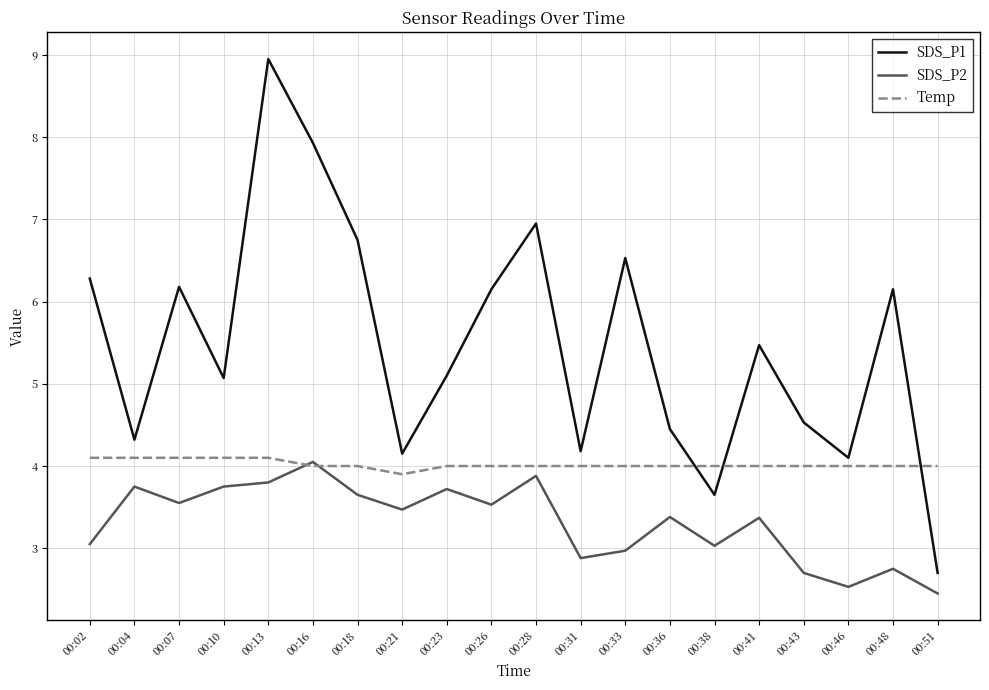

Is this an area chart (filled region under the line)?

No